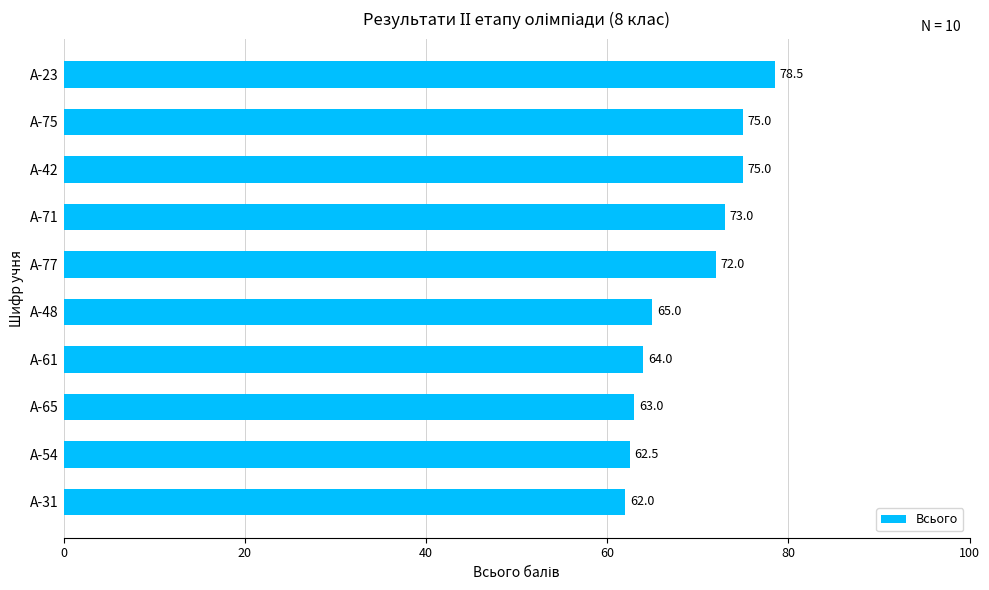

Does the chart contain stacked bars?

No